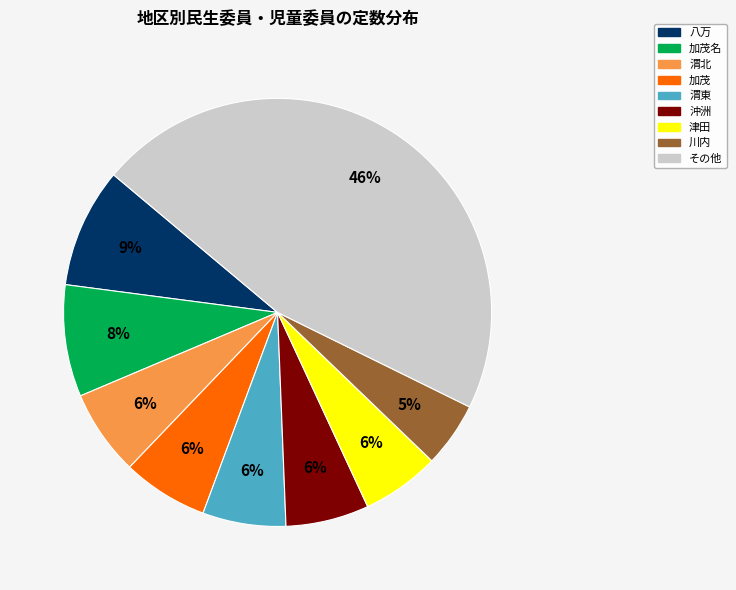

To the nearest percent, what portion does 加茂 represent?

6%